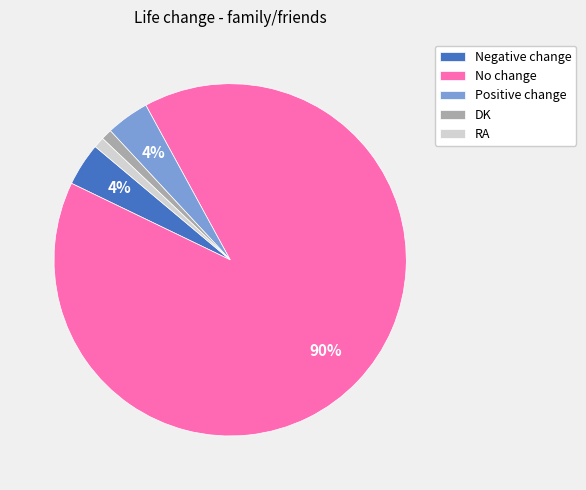

Is there a majority slice in this chart?

Yes